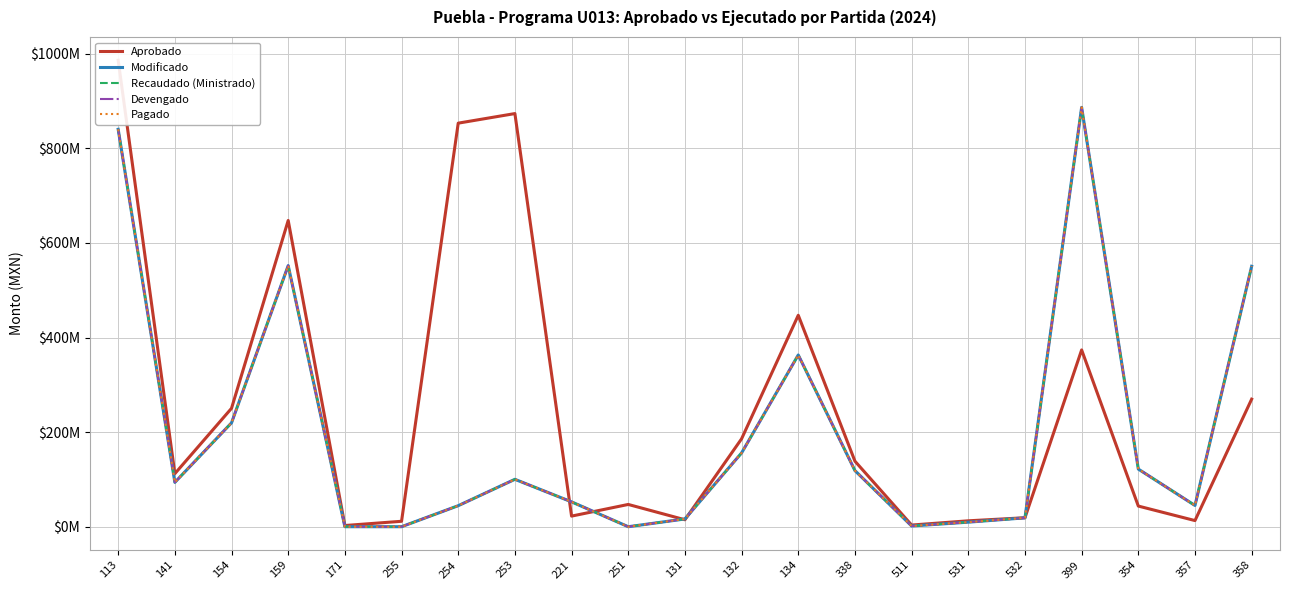

In Devengado, how many points are lower than both neighbors (excluding endpoints)?

4